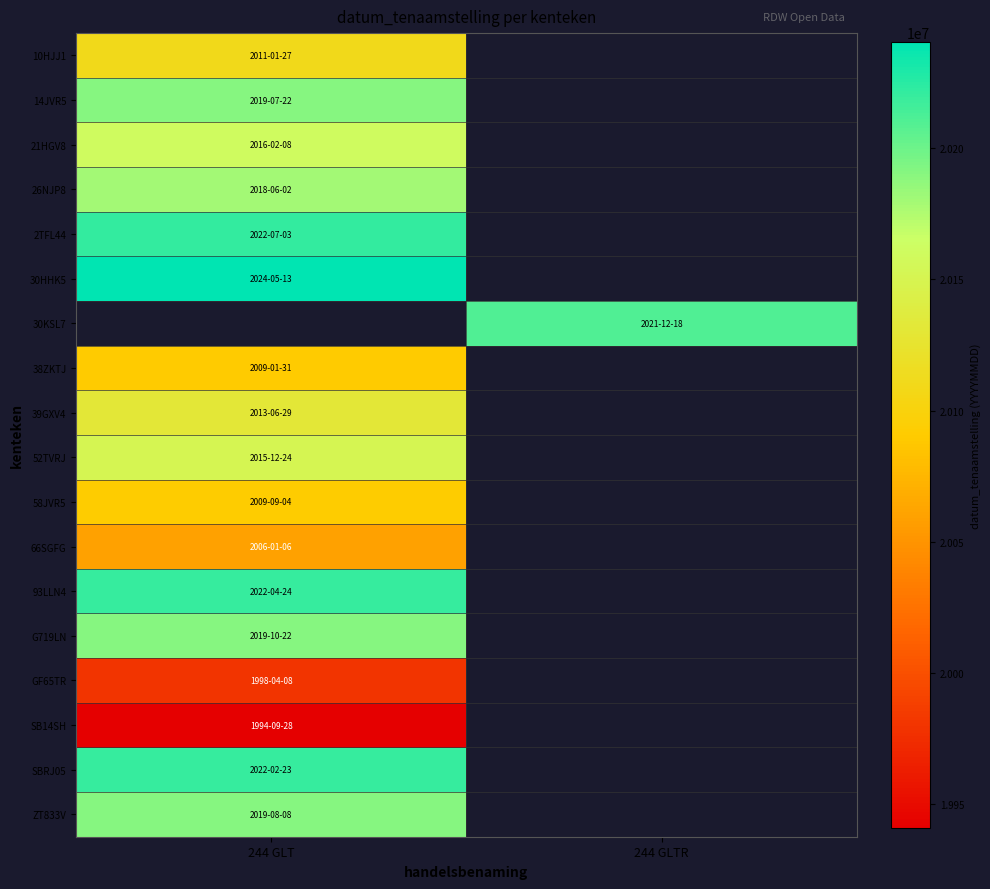

What is the approximate value of 21HGV8 at 244 GLT?

20160208.0